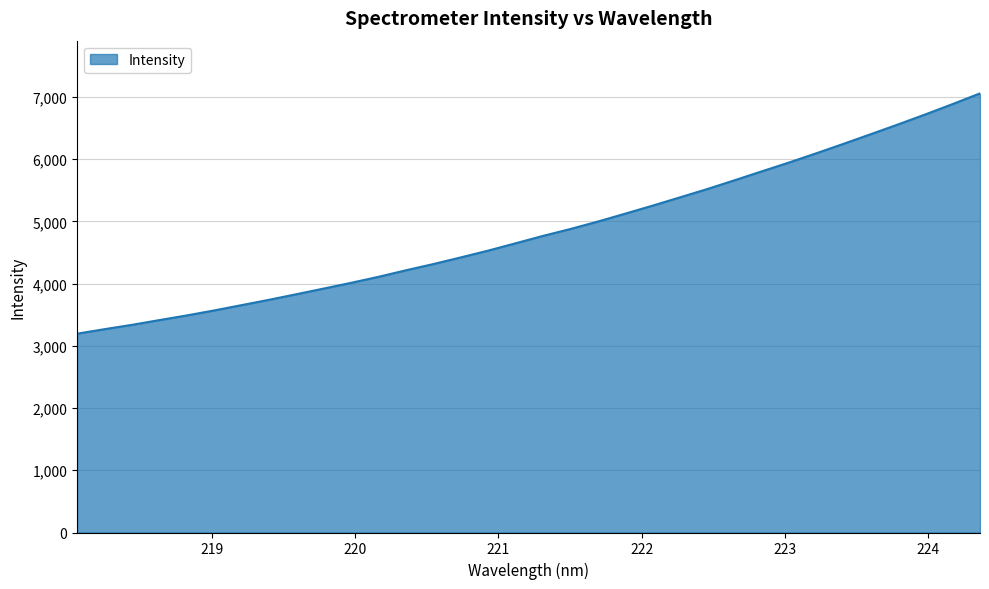

Count the number of categories in the chart.

34